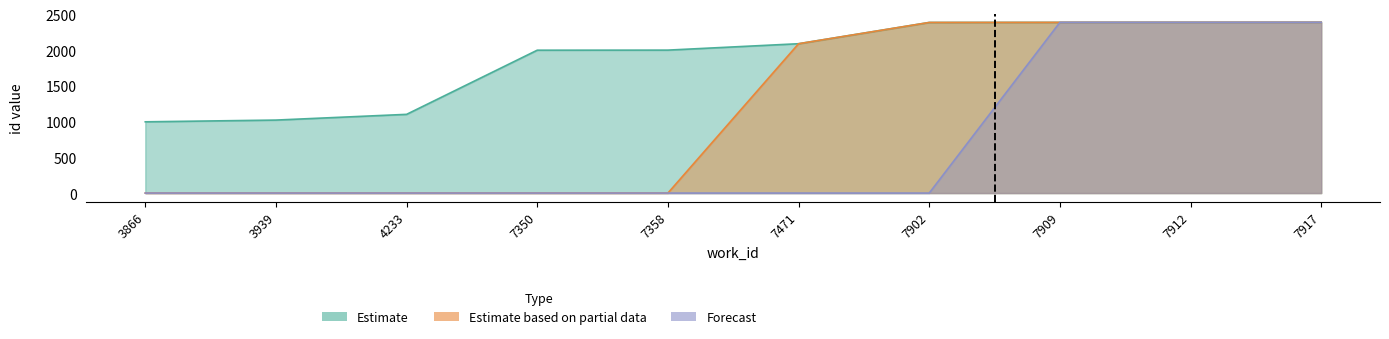

What are all the series names shown in the legend?

Estimate, Estimate based on partial data, Forecast